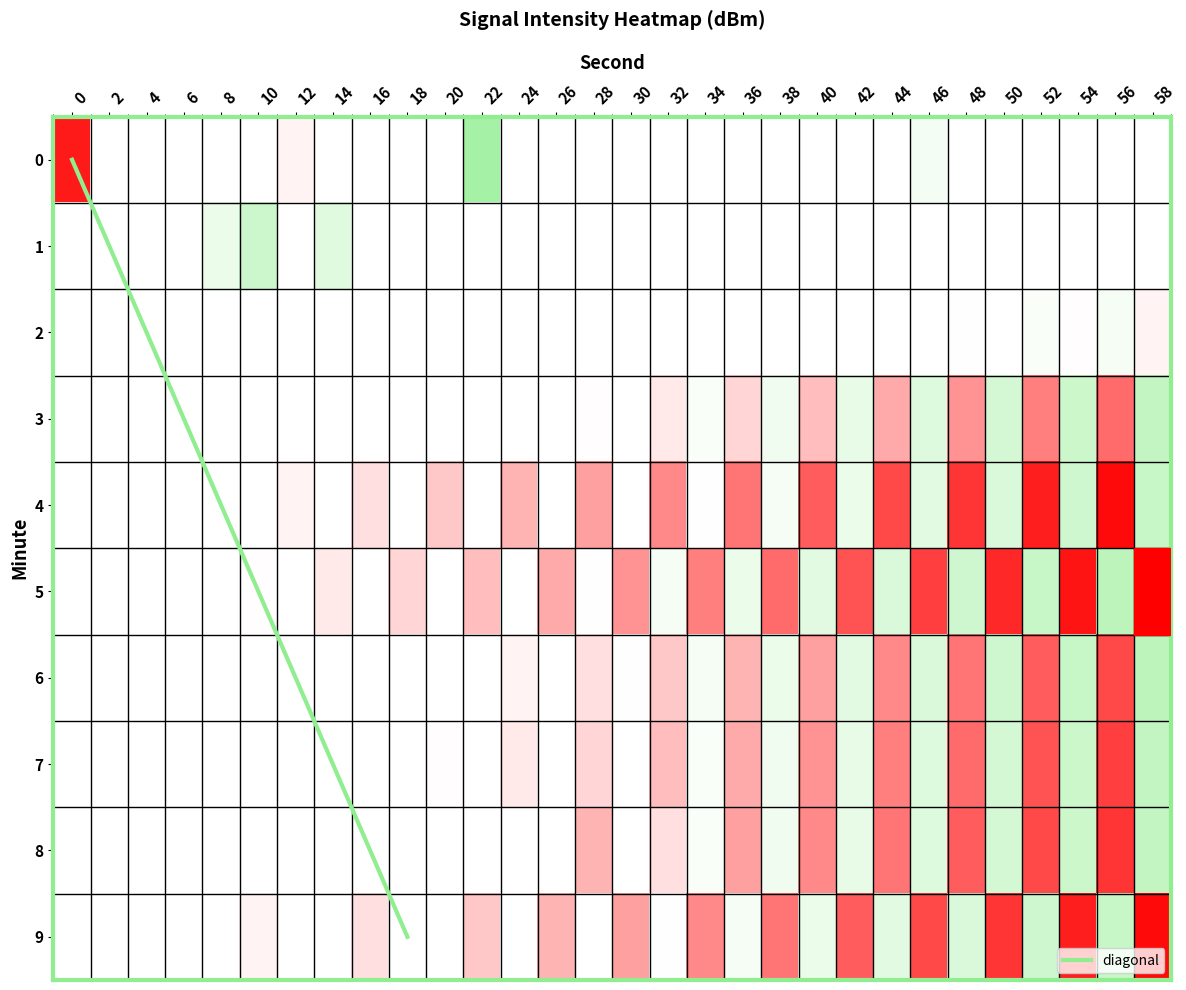

Which label corresponds to the smallest value in the chart?

58